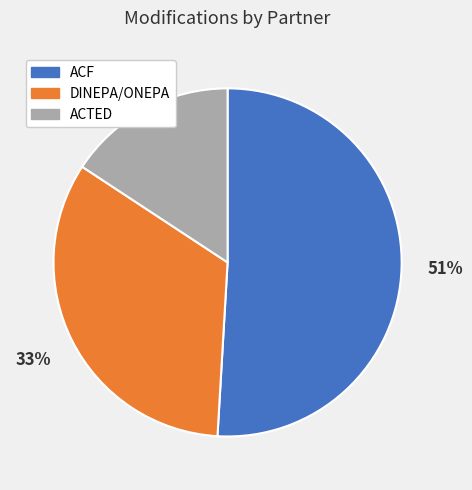

Which category accounts for the majority?

ACF